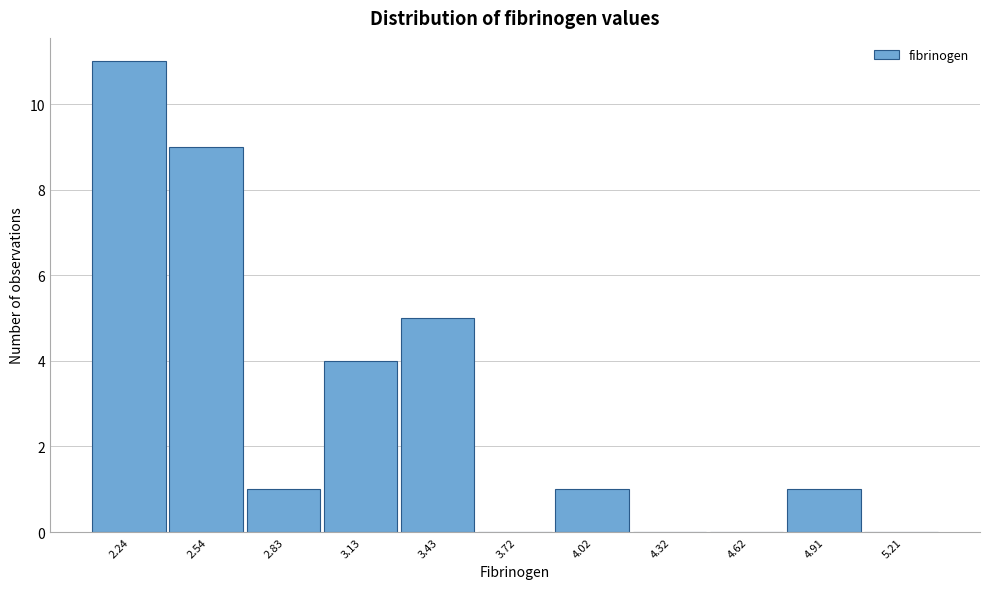

What is the height of the bar covering 3.00 to 3.30 on the x-axis? Neither the bar edges nor the heights are printed on the chart, so give them approximately, as read against the axes.

4